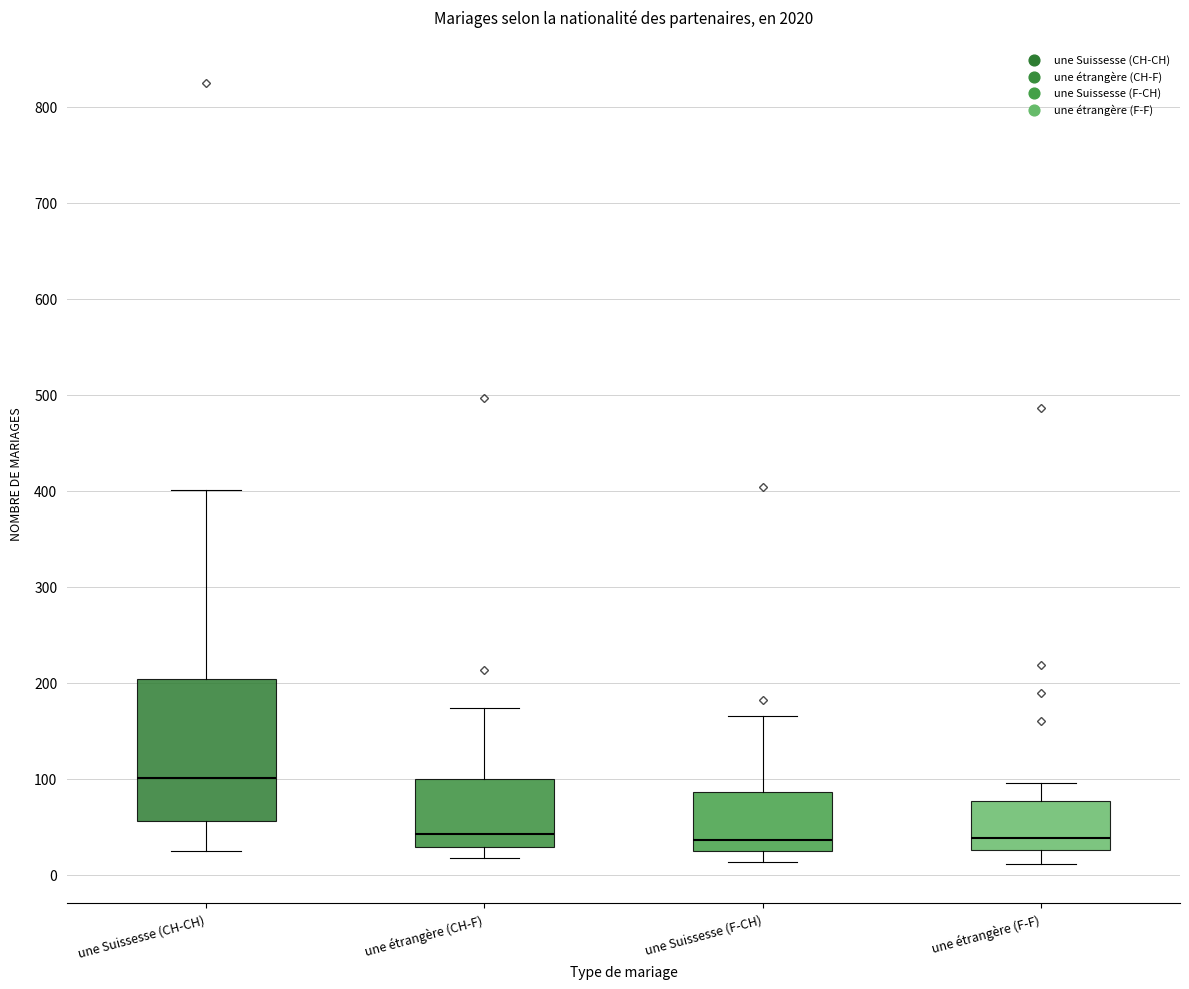

Reading left to right, transcribe this box plot: for each box, give where its median line is, the range the box spans, and where its two whiskers end, as read against the y-axis. The values are not printed on the chart, so give them approximately, as read against the axis.

une Suissesse (CH-CH): median 100, box 60 to 200, whiskers 30 to 400
une étrangère (CH-F): median 40, box 30 to 100, whiskers 20 to 170
une Suissesse (F-CH): median 40, box 30 to 90, whiskers 10 to 170
une étrangère (F-F): median 40, box 30 to 80, whiskers 10 to 100